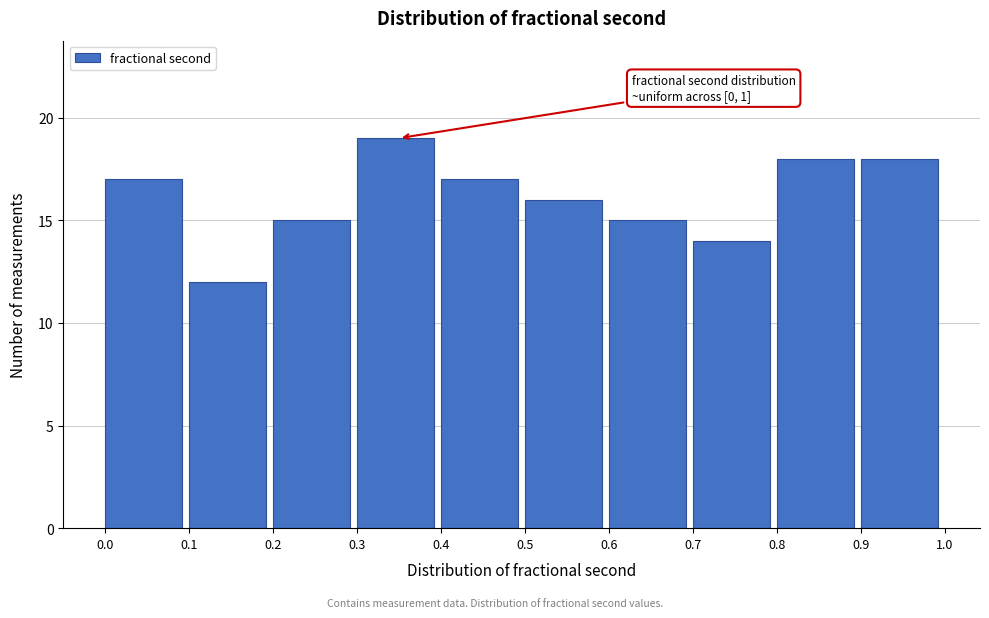

Over which range of the x-axis is the bar tallest?

0.3 to 0.4